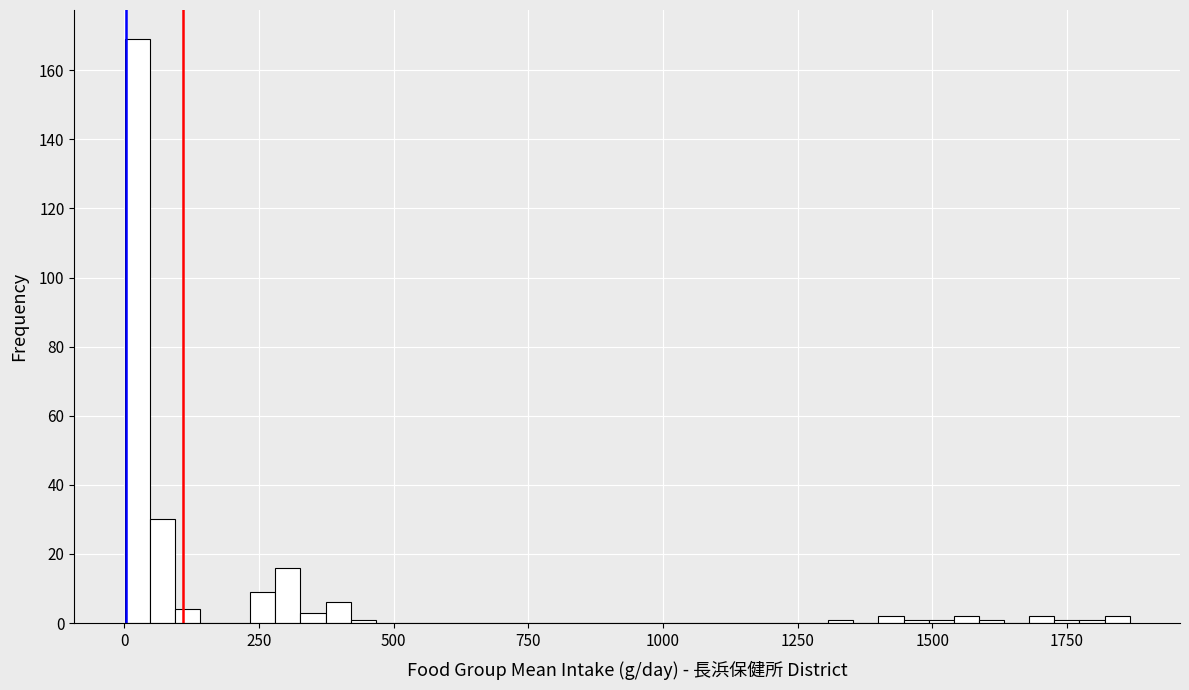

Around what value on the x-axis is the tallest bar? Give the approximate position of its centre, as read against the axis.

0